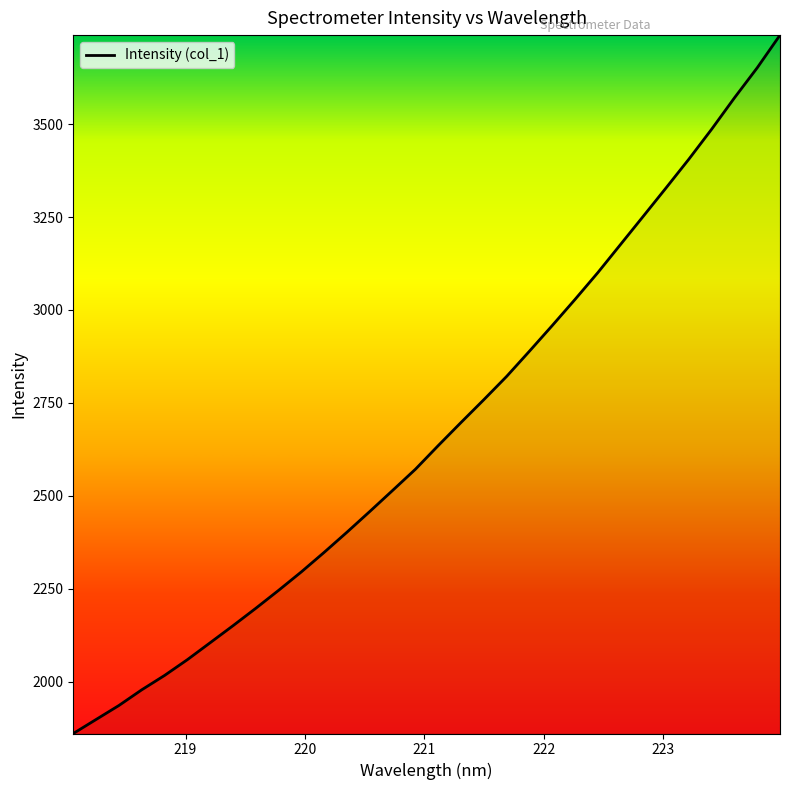

Count the number of categories in the chart.

32